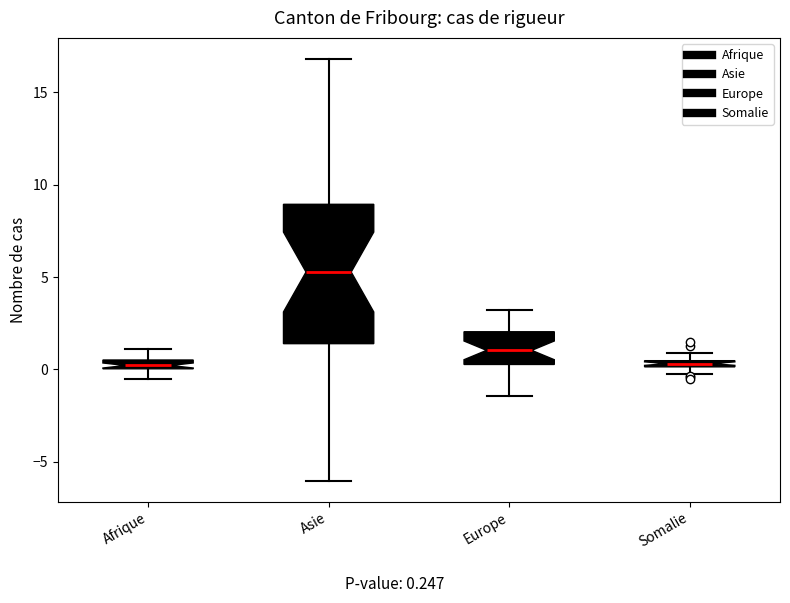

Comparing the boxes themselves (not the whiskers), which one is the tallest?

Asie